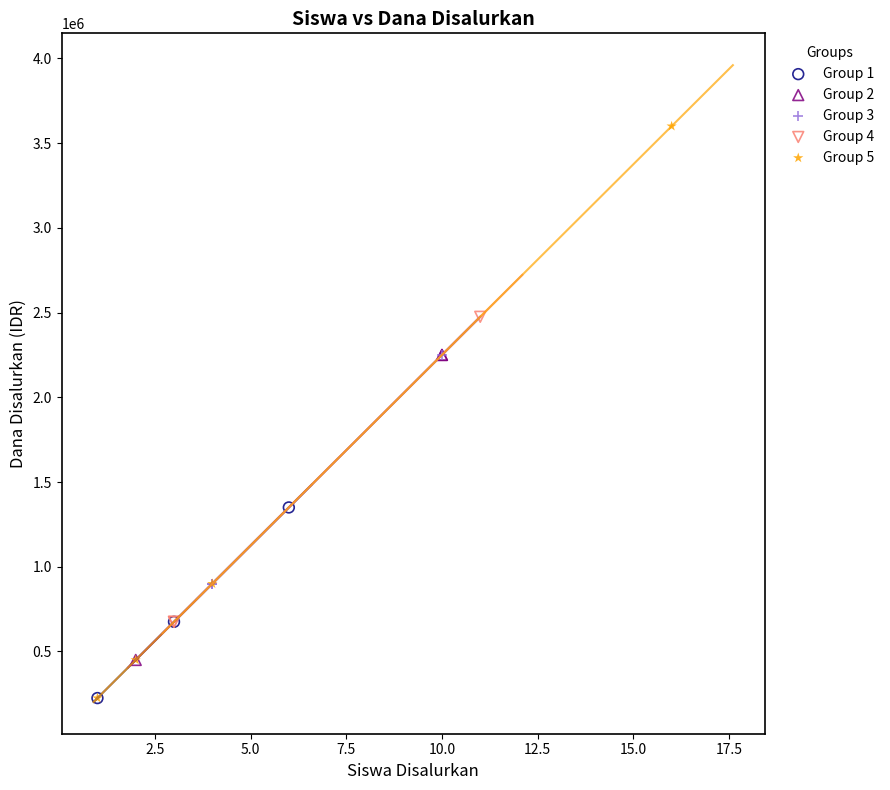

Which series has the largest Y range (max minus min)?

Group 5